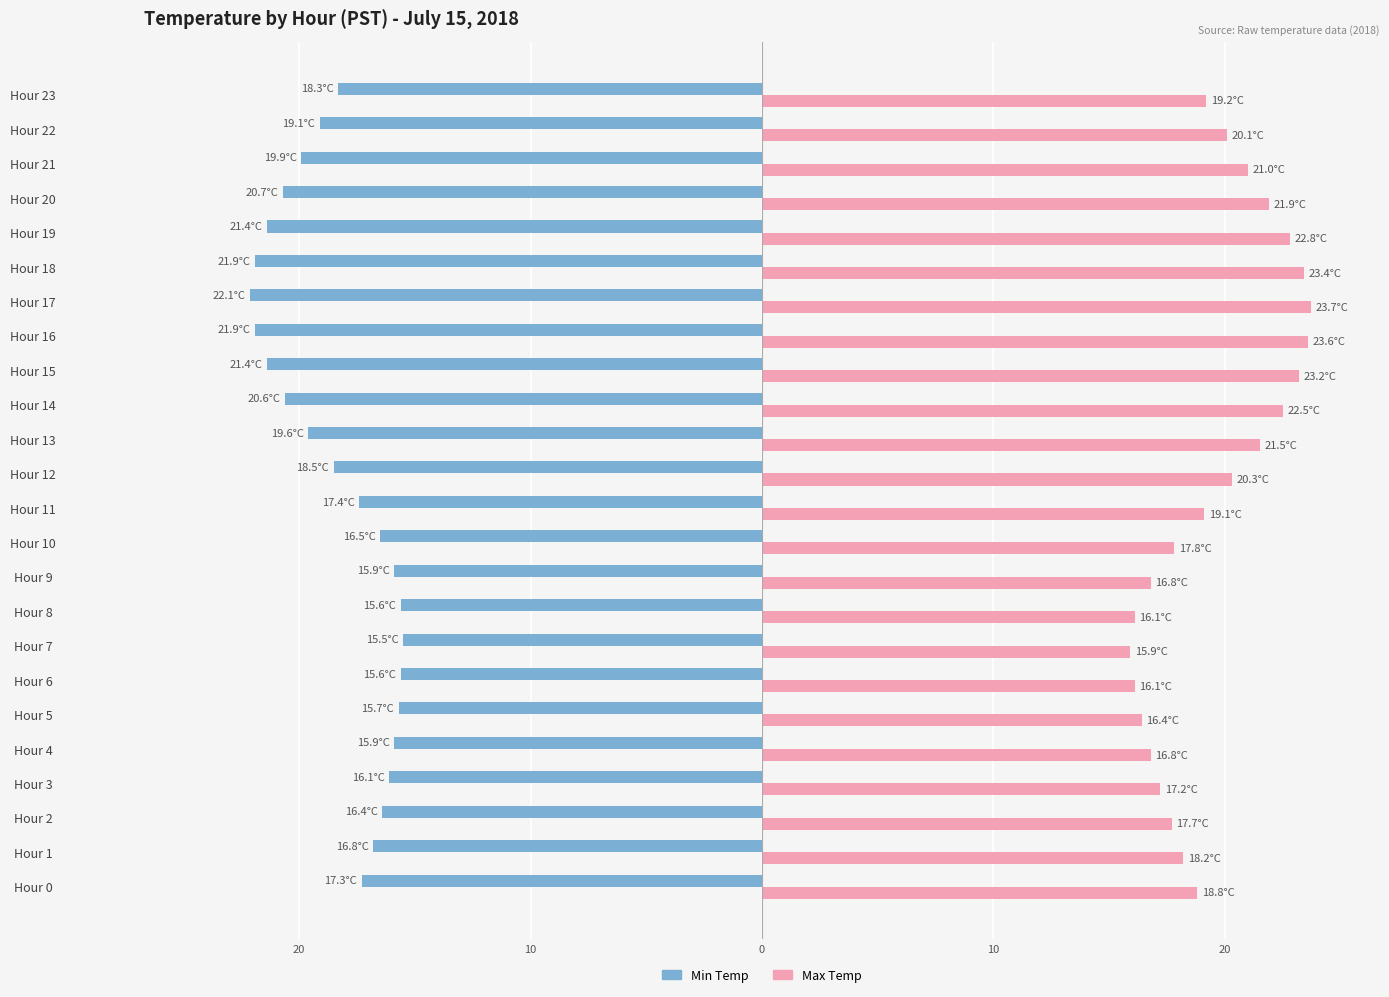

What are all the series names shown in the legend?

Min Temp, Max Temp